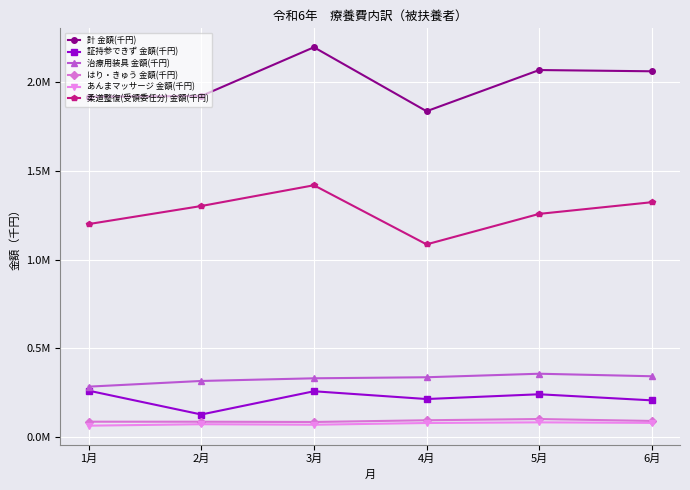

True or false: はり・きゅう 金額(千円) and 柔道整復(受領委任分) 金額(千円) cross at least once.

False